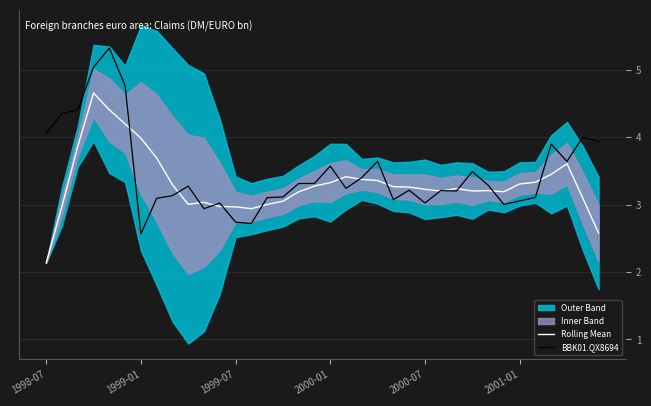

True or false: BBK01.QX8694 has more than 2 interior local peaks.

True